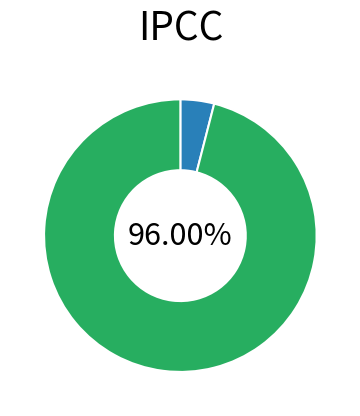

Does any single category account for the majority?

Yes